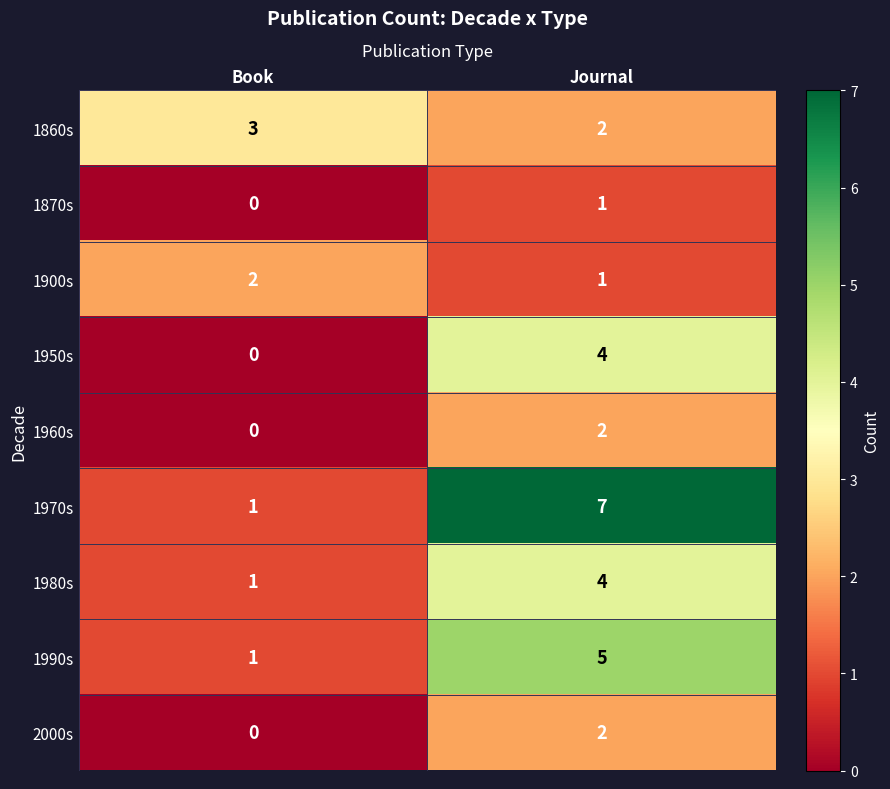

Which series has the largest total across all categories?

1970s